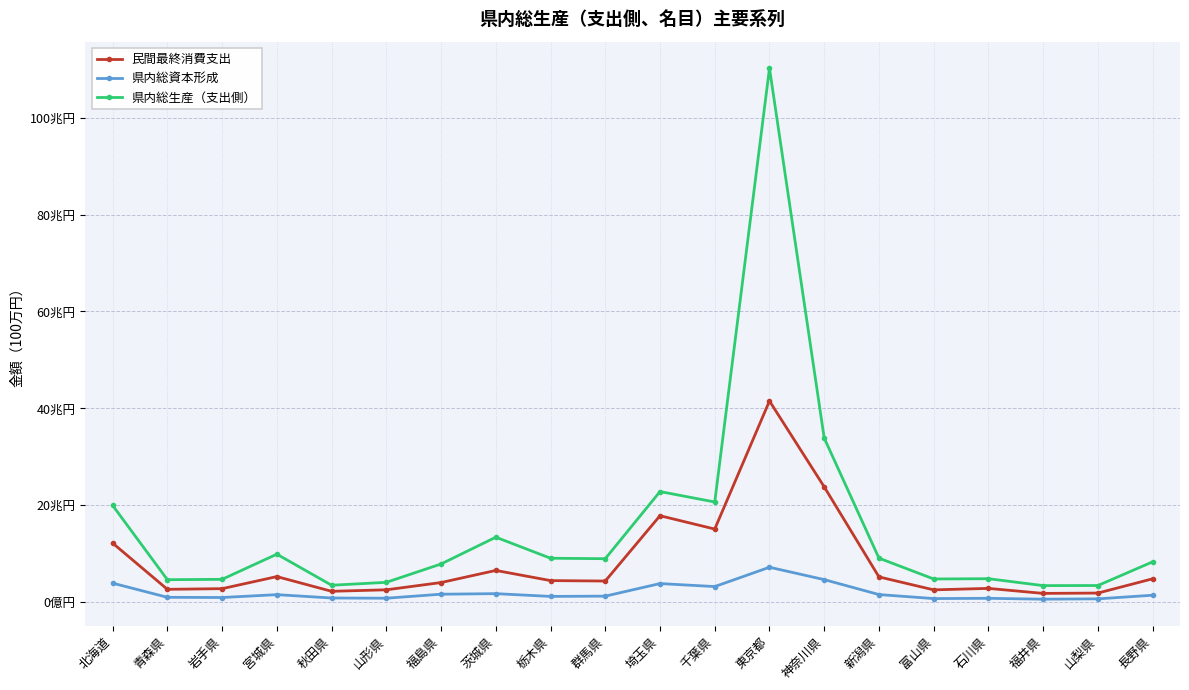

Is this an area chart (filled region under the line)?

No